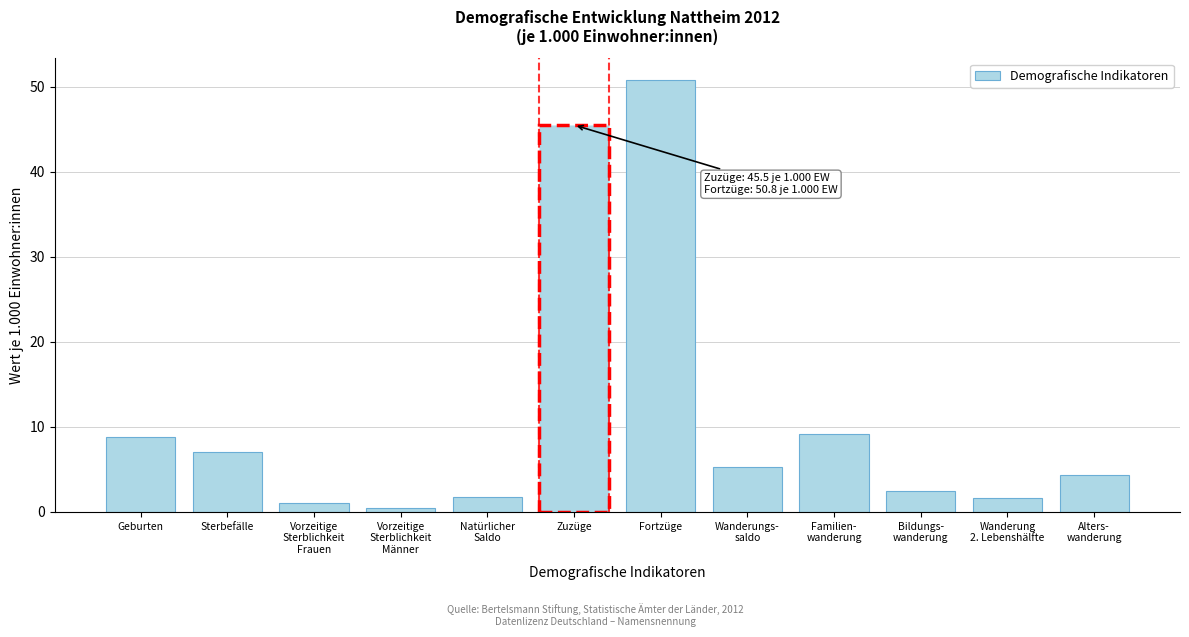

Which category has the highest value across all series?

Fortzüge